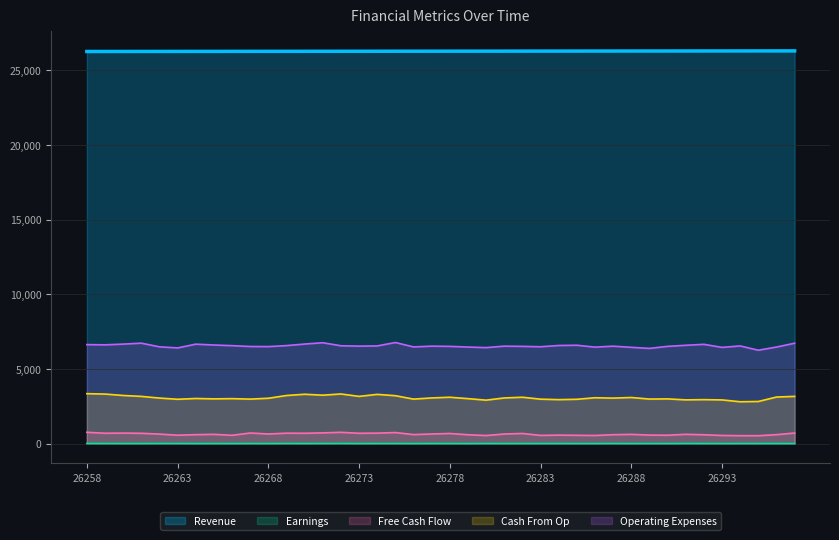

Does the chart have visible grid lines?

Yes